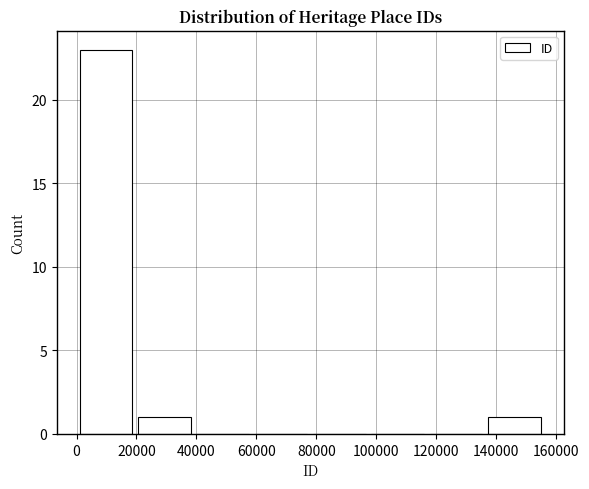

Reading left to right, transcribe this chart: for each bar, give the range it covers on the x-axis and its height. Neither the bar edges nor the heights are printed on the chart, so give them approximately, as read against the axes.

0 to 20000: 23
20000 to 40000: 1
40000 to 58000: 0
58000 to 78000: 0
78000 to 98000: 0
98000 to 116000: 0
116000 to 136000: 0
136000 to 156000: 1